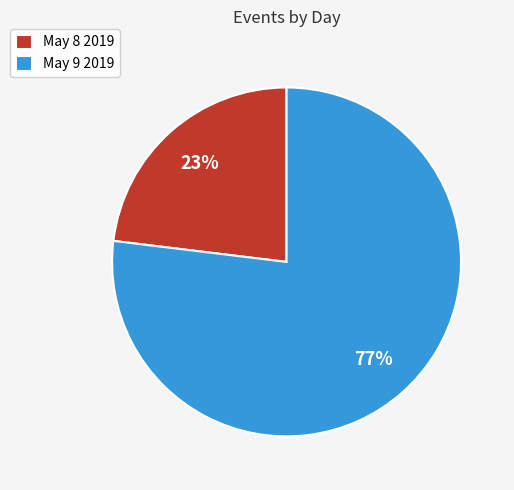

Does May 8 2019 represent more than half of the total?

No